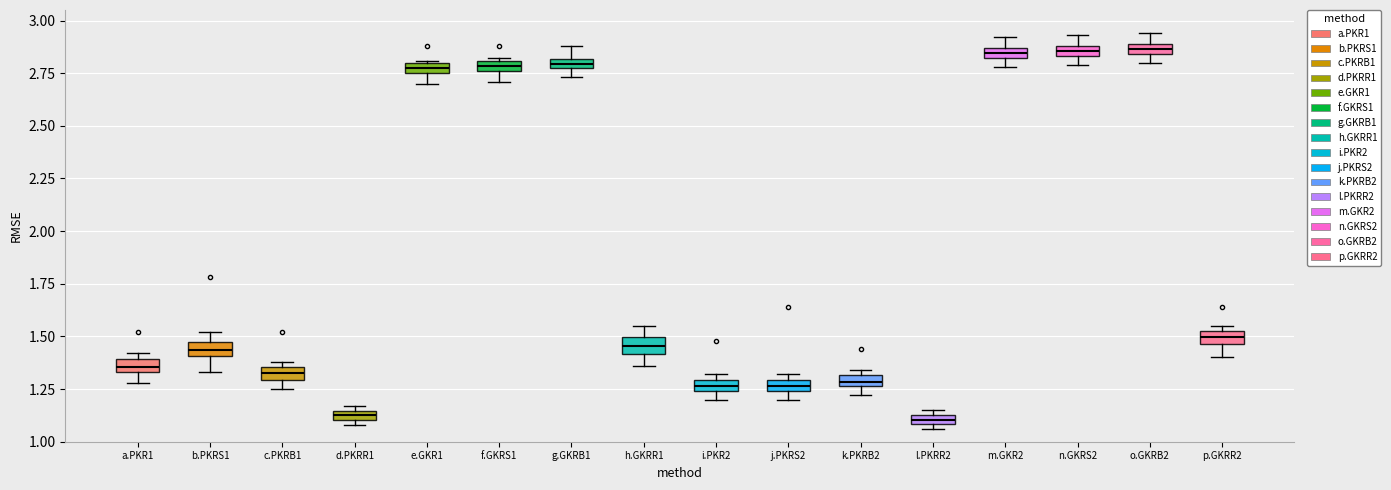

Where is the upper edge of the box for c.PKRB1 on the y-axis? The values are not printed on the chart, so give them approximately, as read against the axis.

1.35